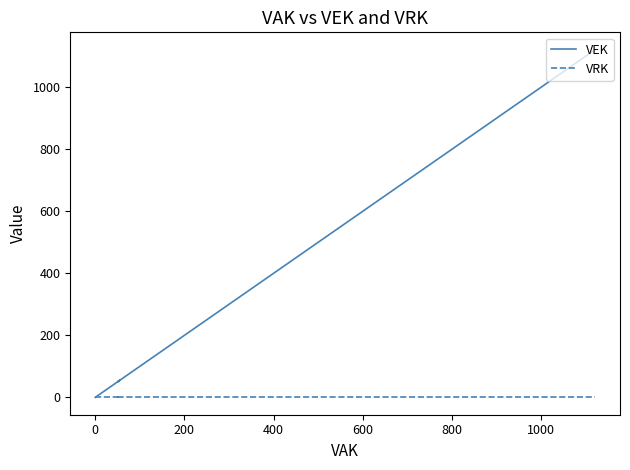

True or false: VEK and VRK intersect in this chart.

False